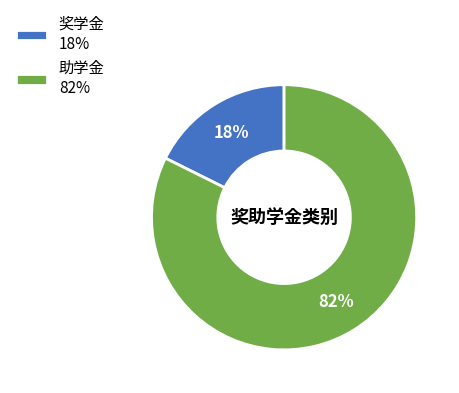

Count the number of slices in the pie.

2